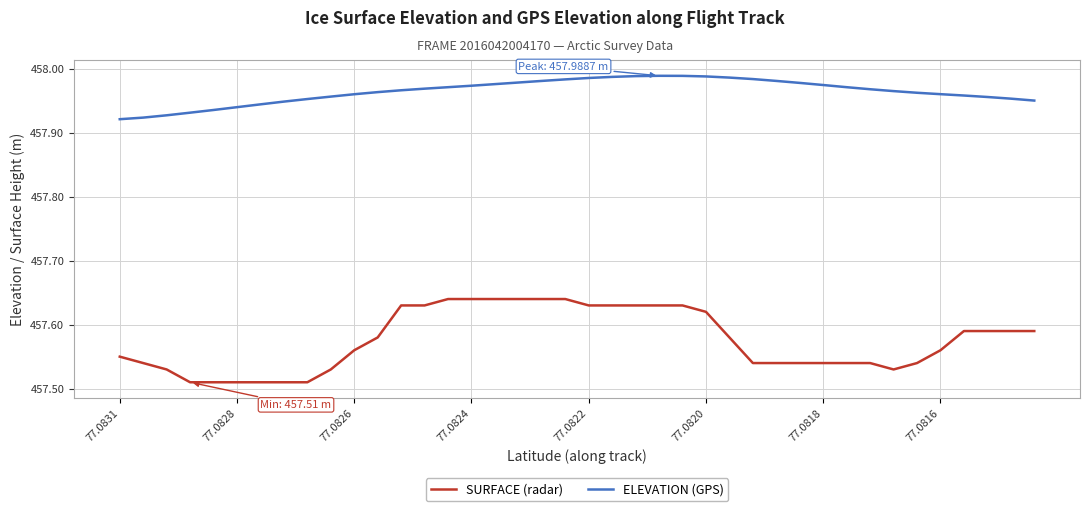

Does the chart display data point markers on the line(s)?

No